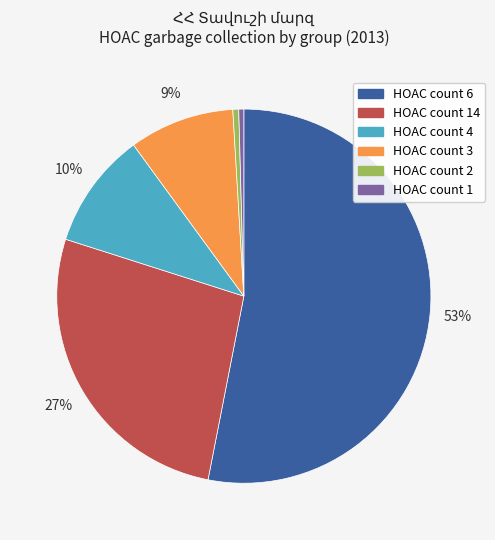

Does any single category account for the majority?

Yes